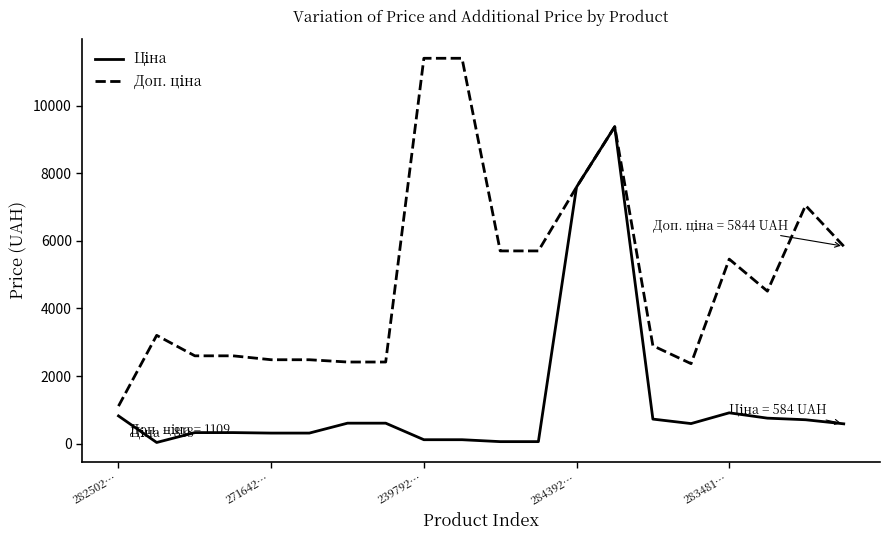

What is the difference between the maximum and minimum values in the Доп. ціна series?

10300.8